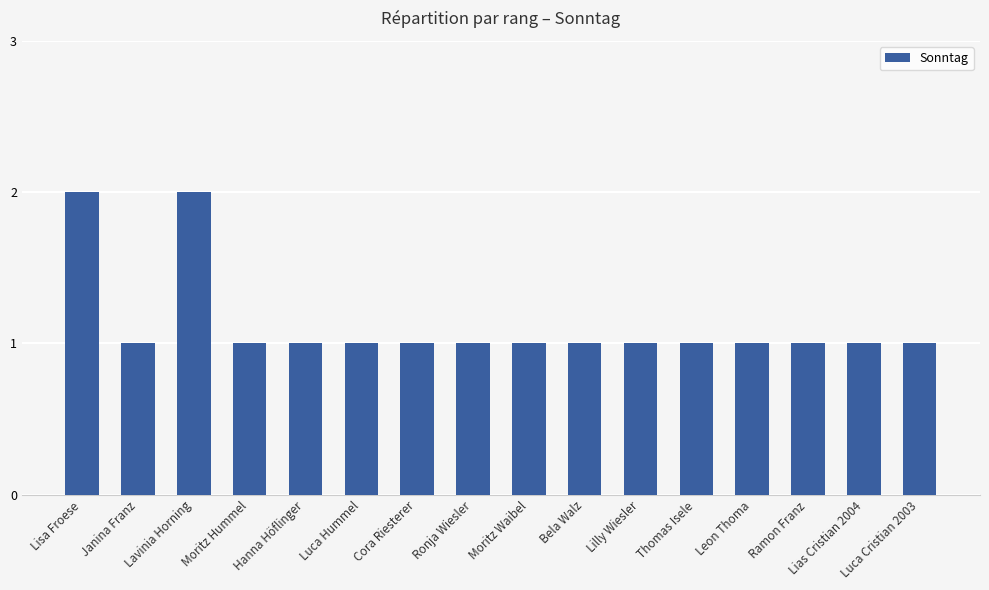

What is the sum of all values?

18